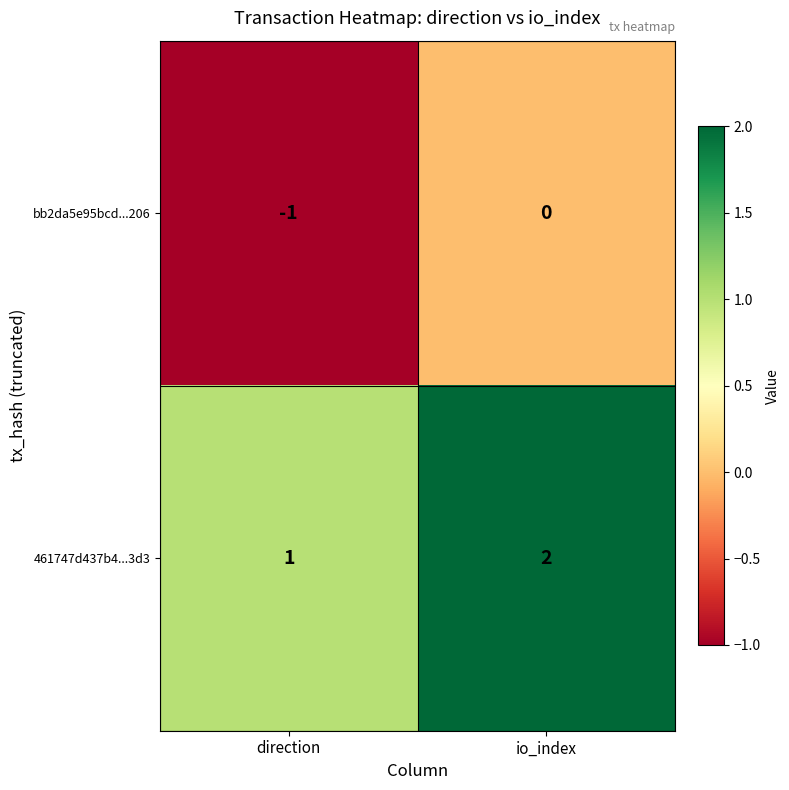

Rank the series by their maximum value, from lowest to highest.

bb2da5e95bcd...206, 461747d437b4...3d3